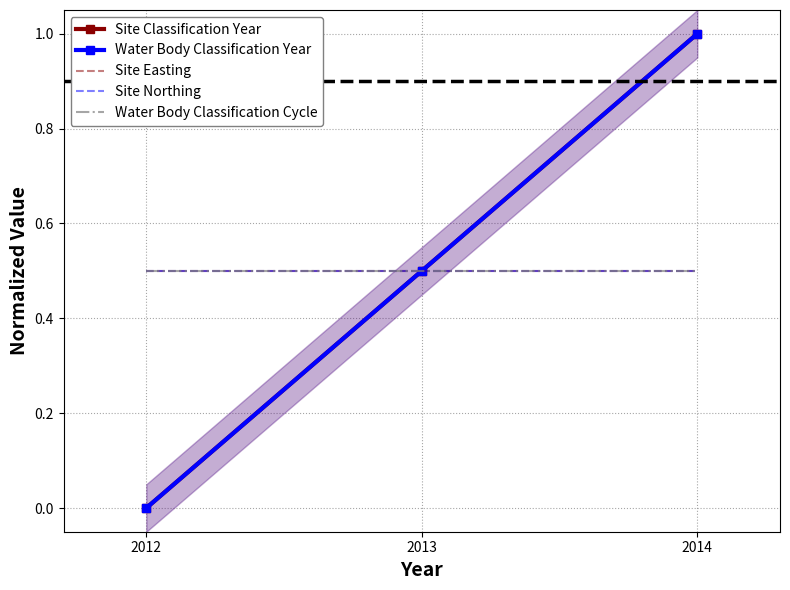

At which category is the sum across all series the highest?

2014